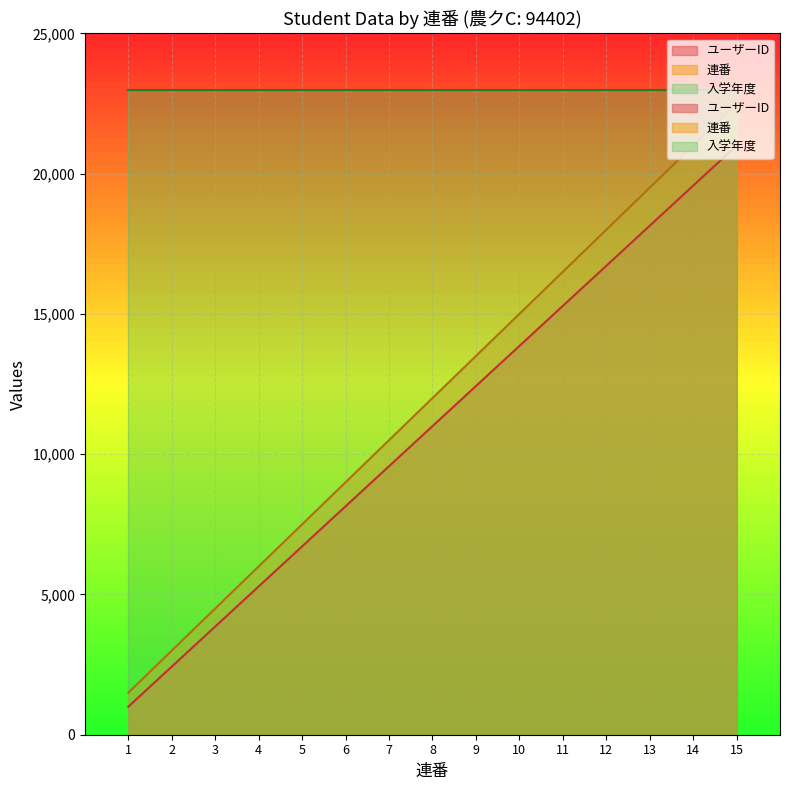

At how many categories does at least one series exceed 4773?

12